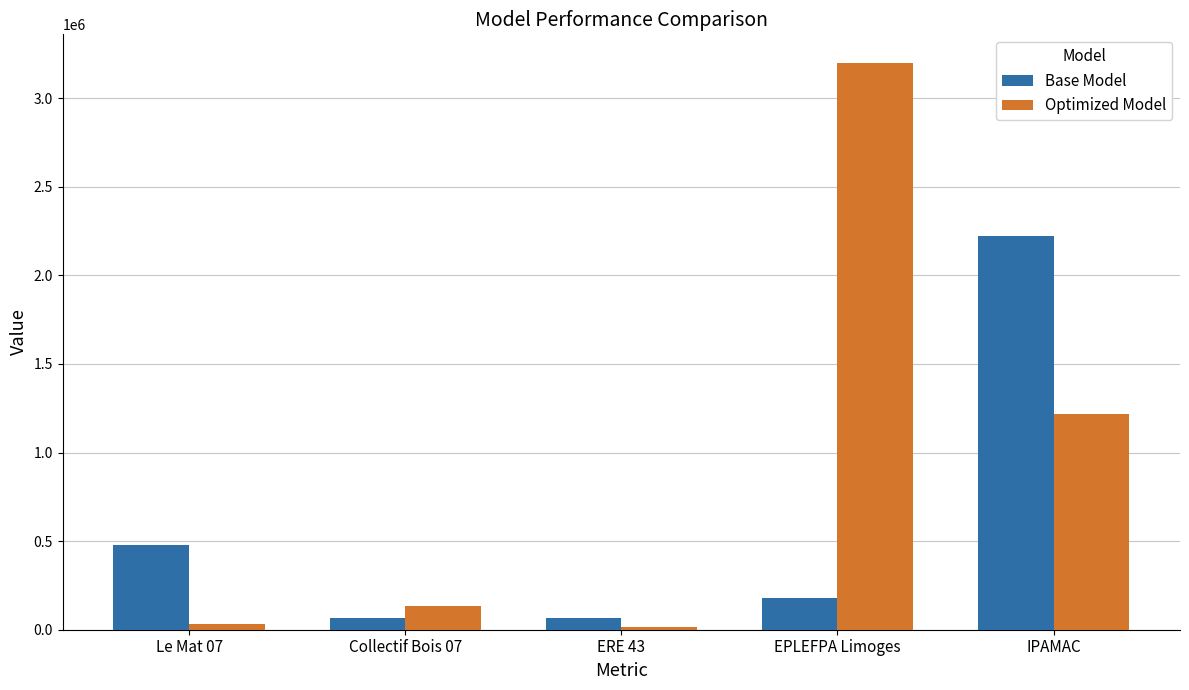

Which series has the largest range (max minus min)?

Optimized Model